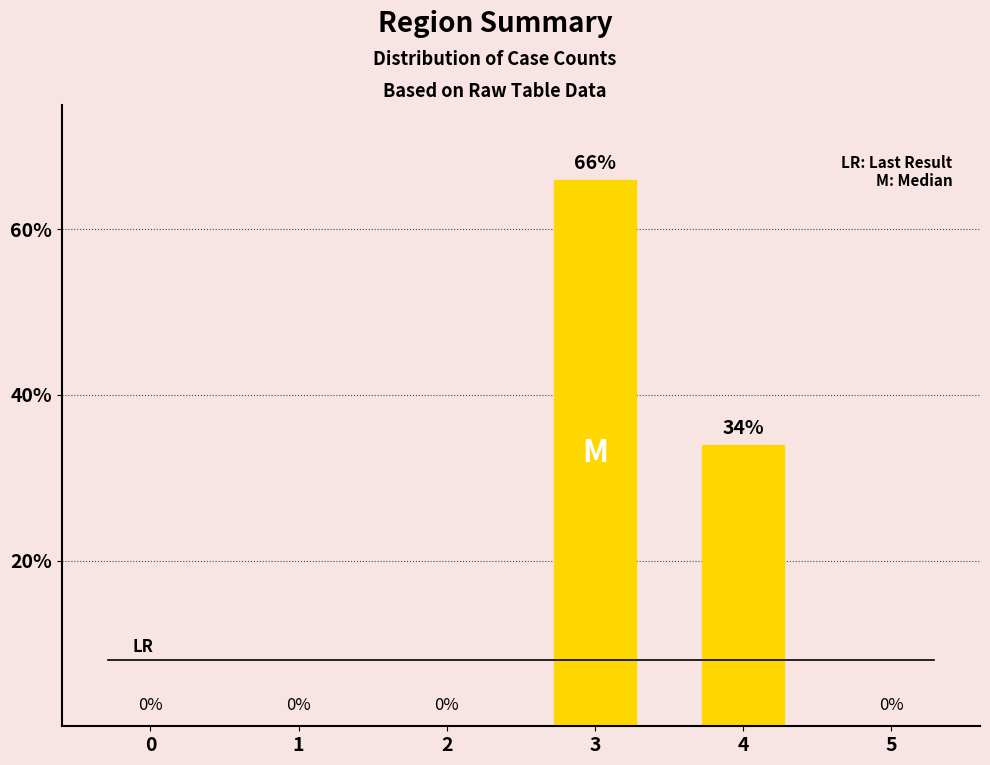

How many distinct data groups are displayed?

1